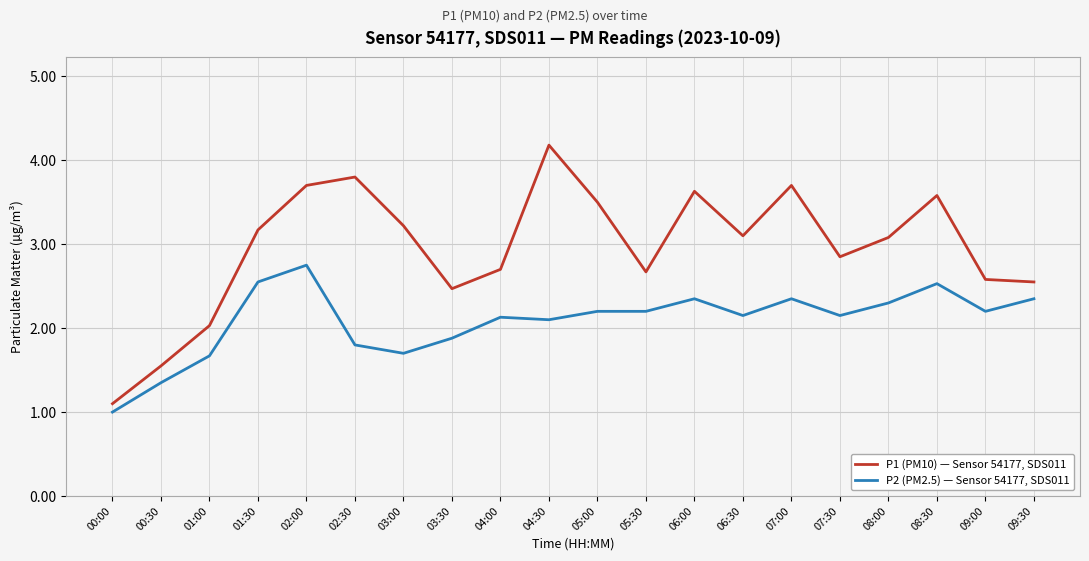

Rank the series by their maximum value, from highest to lowest.

P1 (PM10) — Sensor 54177, SDS011, P2 (PM2.5) — Sensor 54177, SDS011